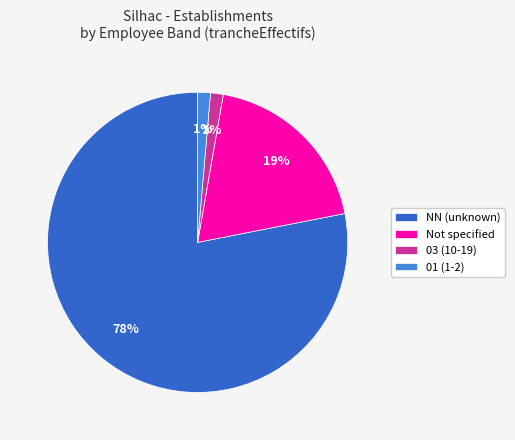

To the nearest percent, what percentage of the pie is Not specified?

19%